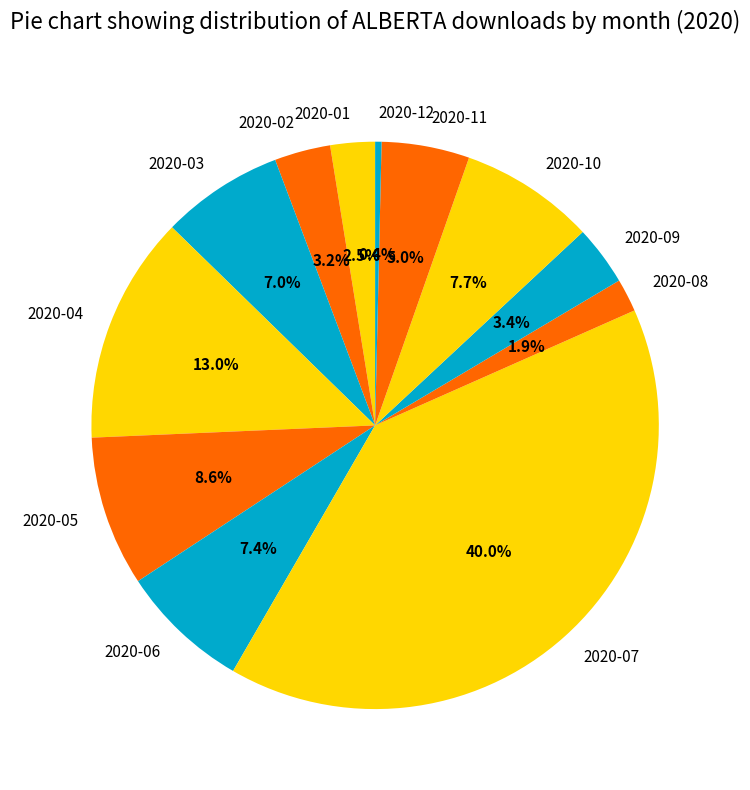

True or false: 2020-03 accounts for 1% of the total.

False